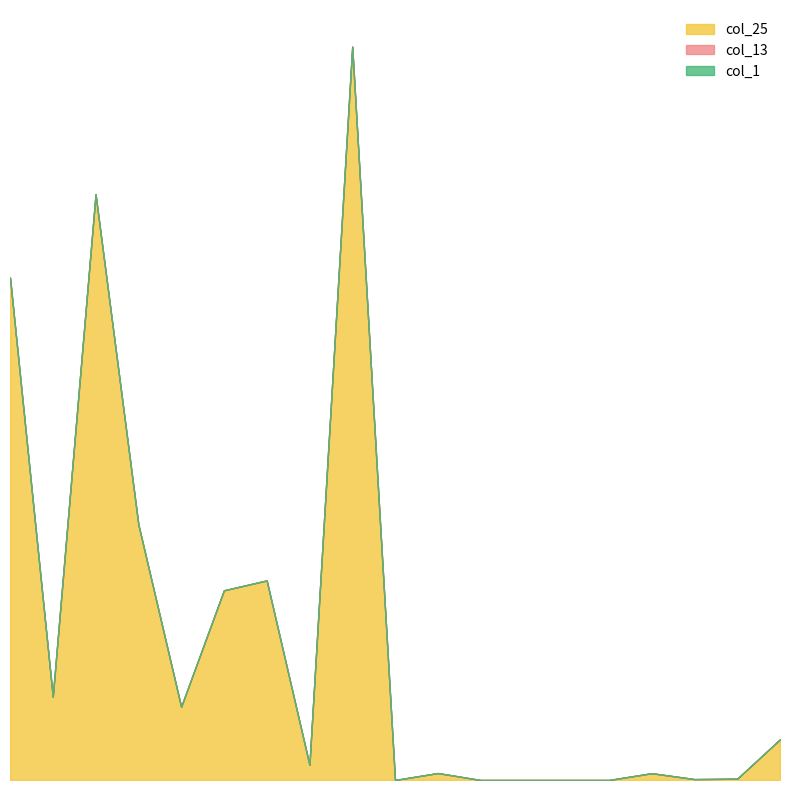

What is the difference between the second highest and minimum values in the col_25 series?

527700000